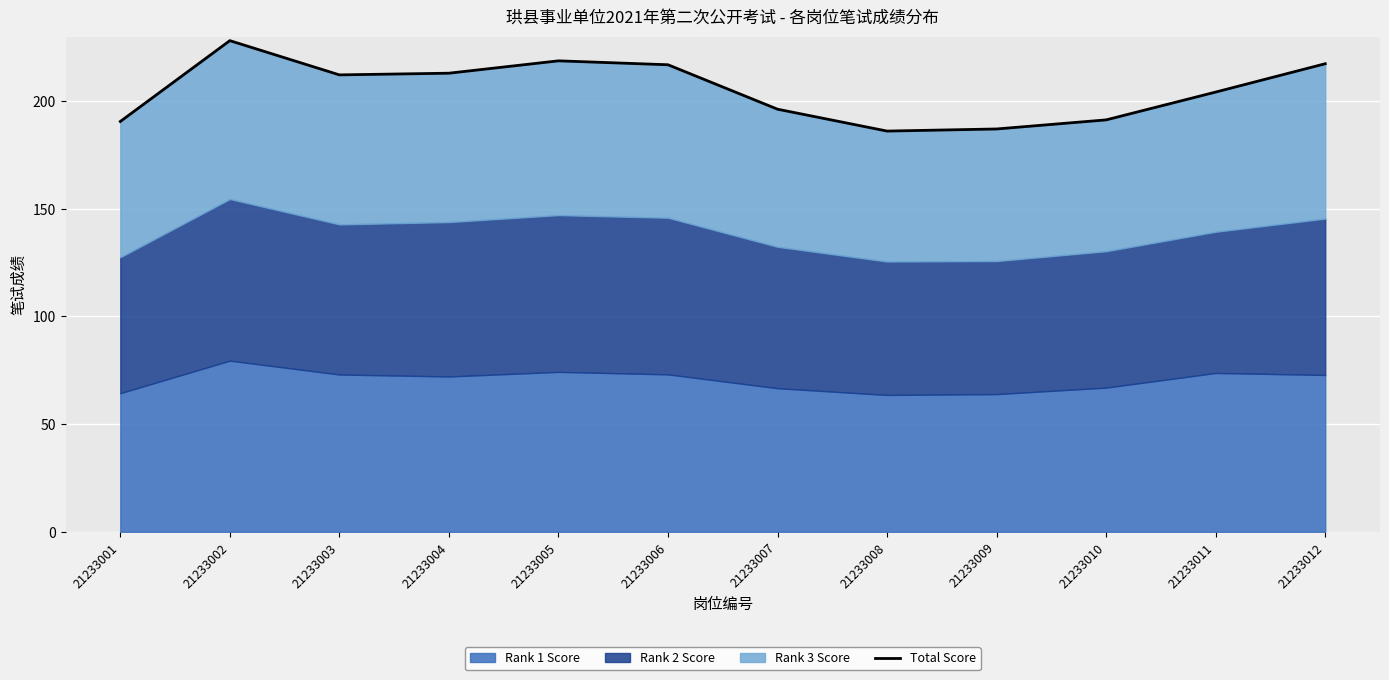

Read the value at 21233002.

228.1